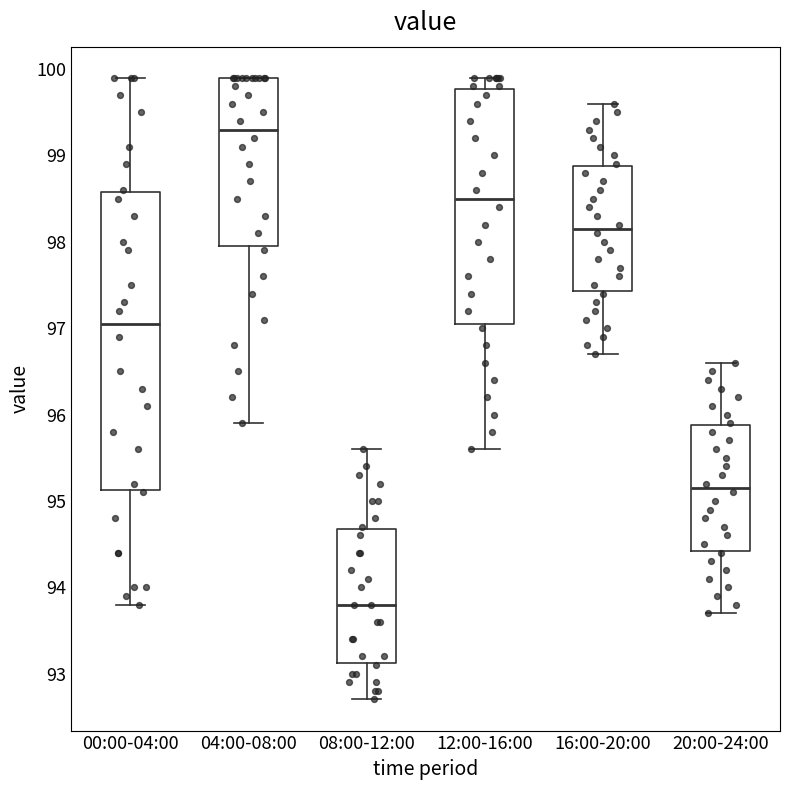

Reading left to right, read every box against the y-axis: the position of its median line, the range the box covers, and the ends of its whiskers. The values are not printed on the chart, so give them approximately, as read against the axis.

00:00-04:00: median 97.1, box 95.1 to 98.6, whiskers 93.8 to 99.9
04:00-08:00: median 99.3, box 98.0 to 99.9, whiskers 95.9 to 99.9
08:00-12:00: median 93.8, box 93.1 to 94.7, whiskers 92.7 to 95.6
12:00-16:00: median 98.5, box 97.1 to 99.8, whiskers 95.6 to 99.9
16:00-20:00: median 98.2, box 97.4 to 98.9, whiskers 96.7 to 99.6
20:00-24:00: median 95.2, box 94.4 to 95.9, whiskers 93.7 to 96.6